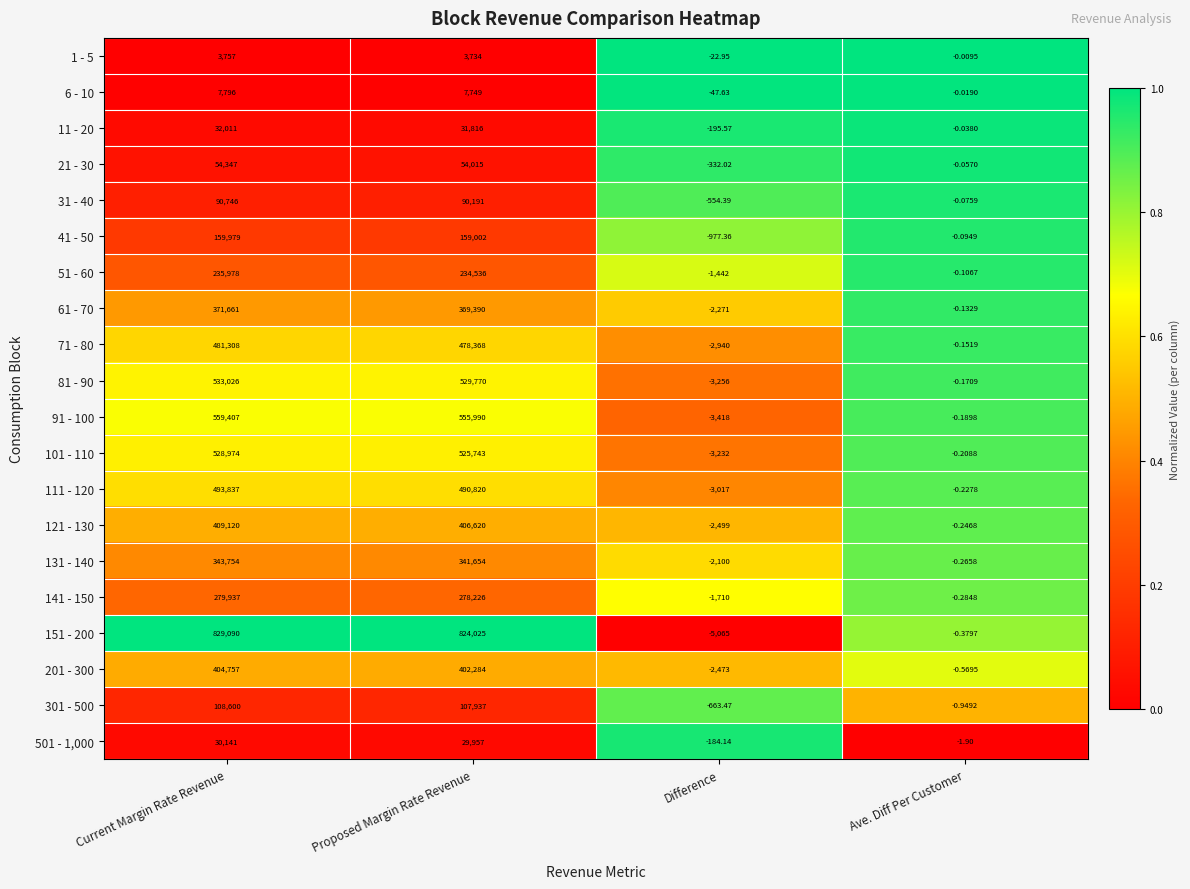

Where does the 301 - 500 series first go above 107937?

Current Margin Rate Revenue